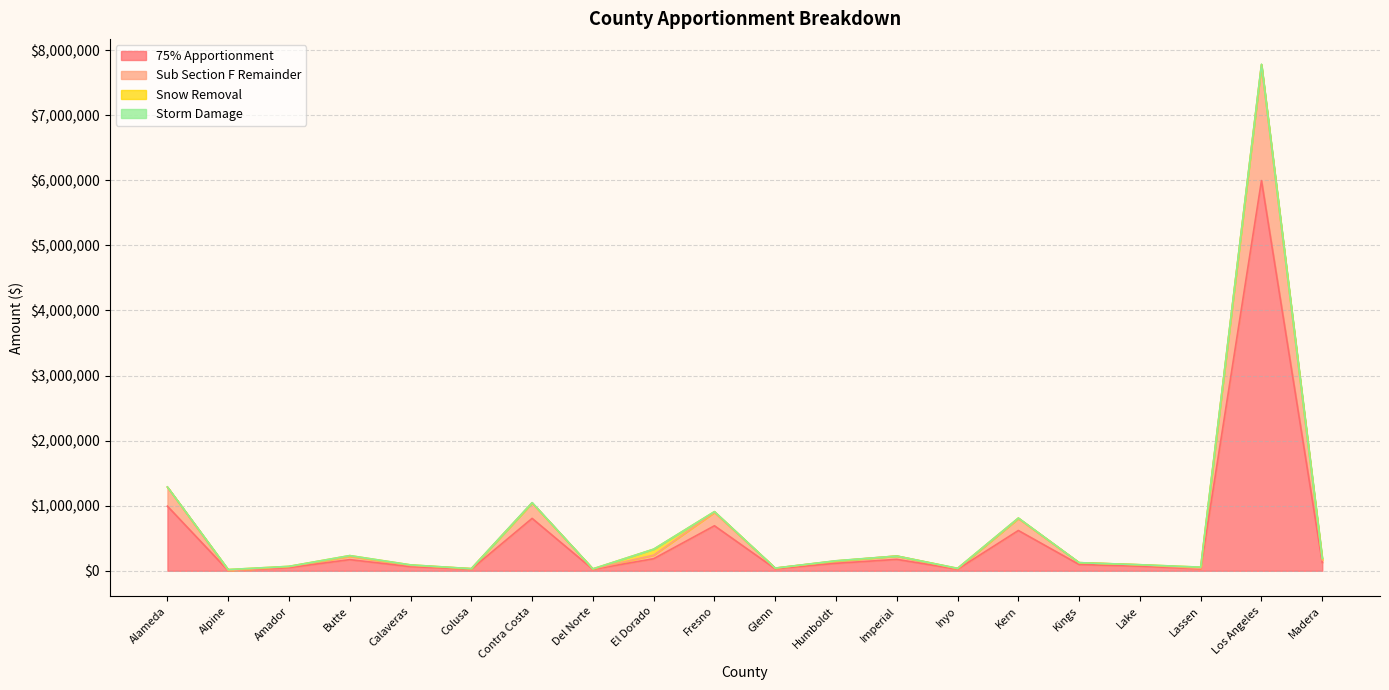

At which category is the sum across all series the highest?

Los Angeles